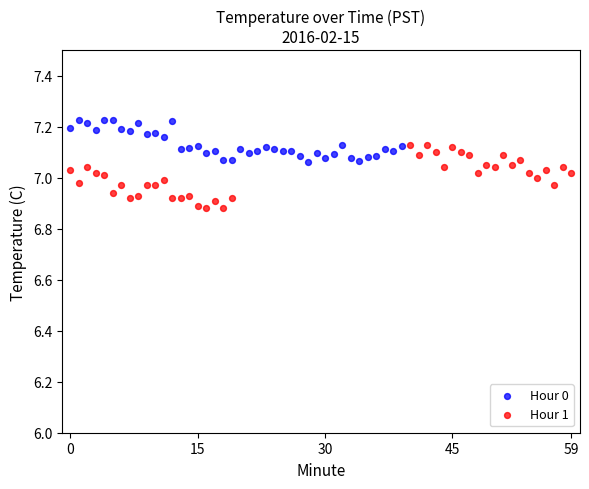

Which series reaches the minimum Y coordinate?

Hour 1